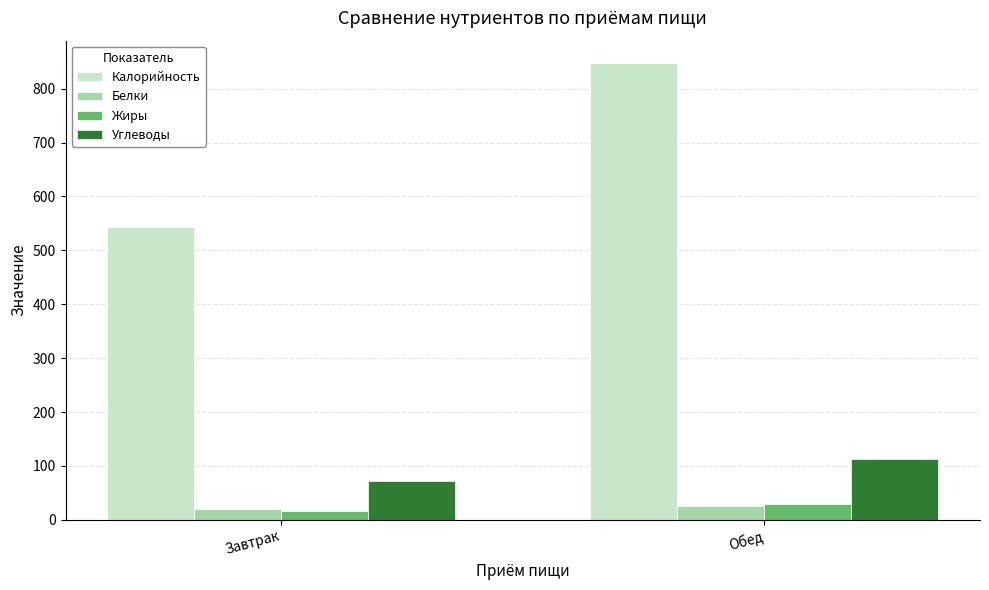

How many groups of bars are there?

2